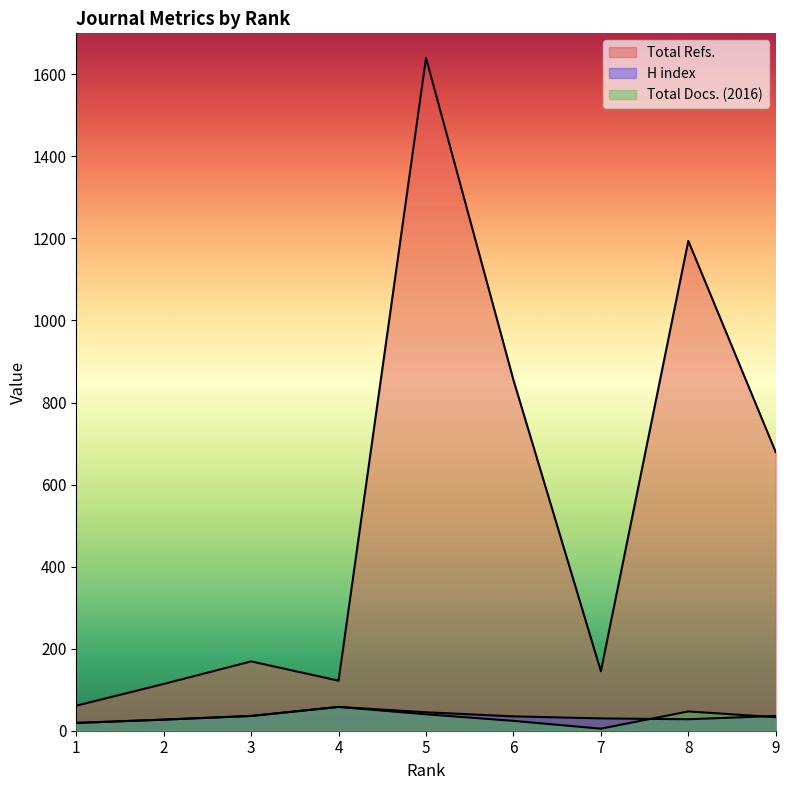

What is the spread (max minus min) of values at 7?

140